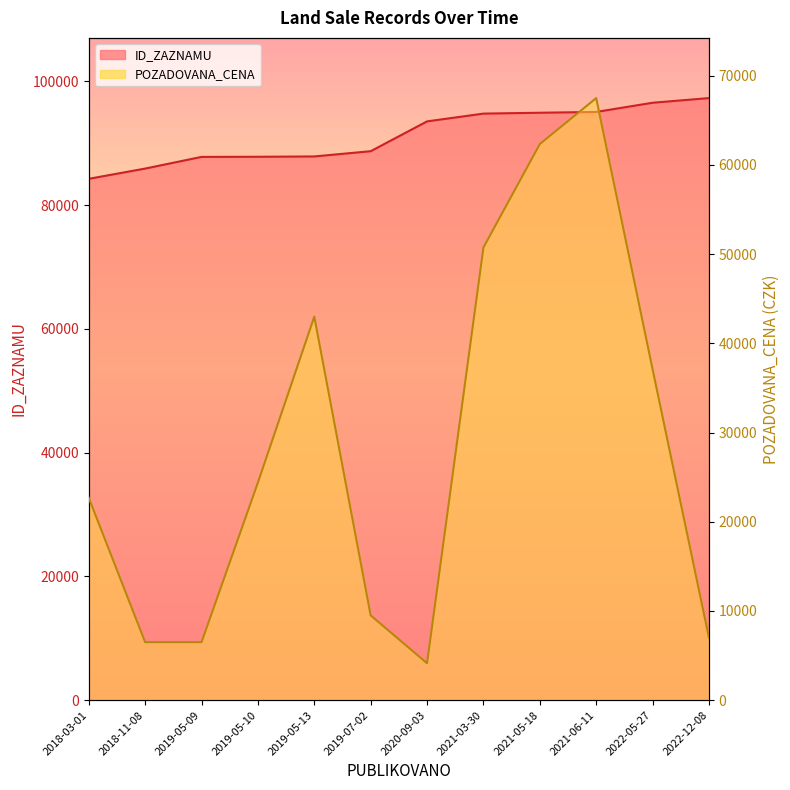

True or false: ID_ZAZNAMU and POZADOVANA_CENA cross at least once.

False